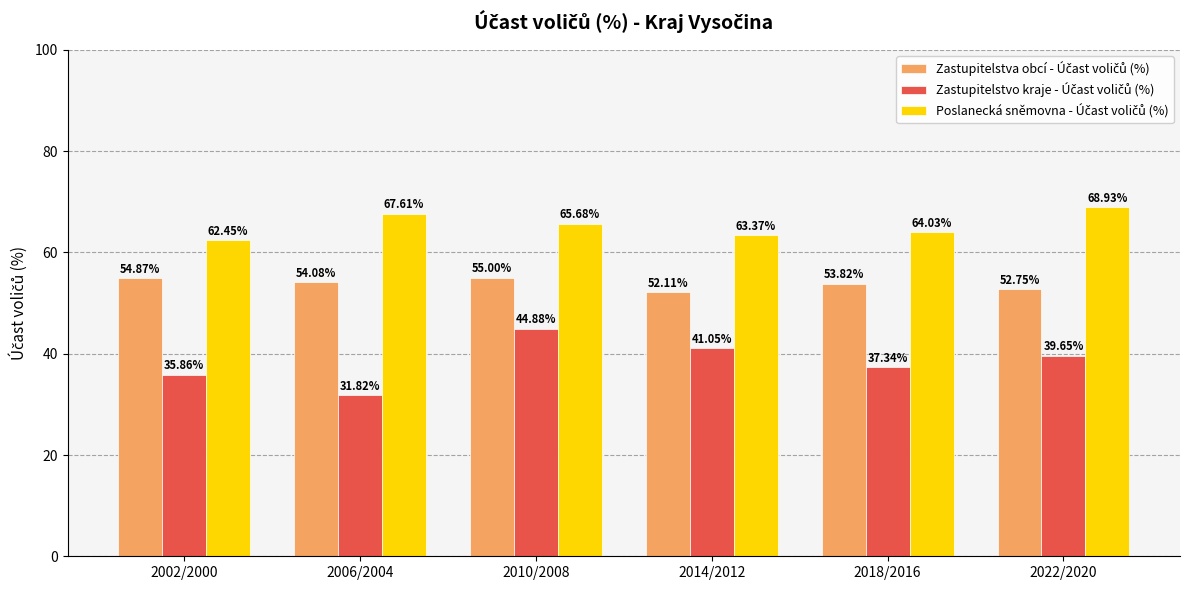

What is the difference between the highest and lowest values at 2014/2012?

22.3